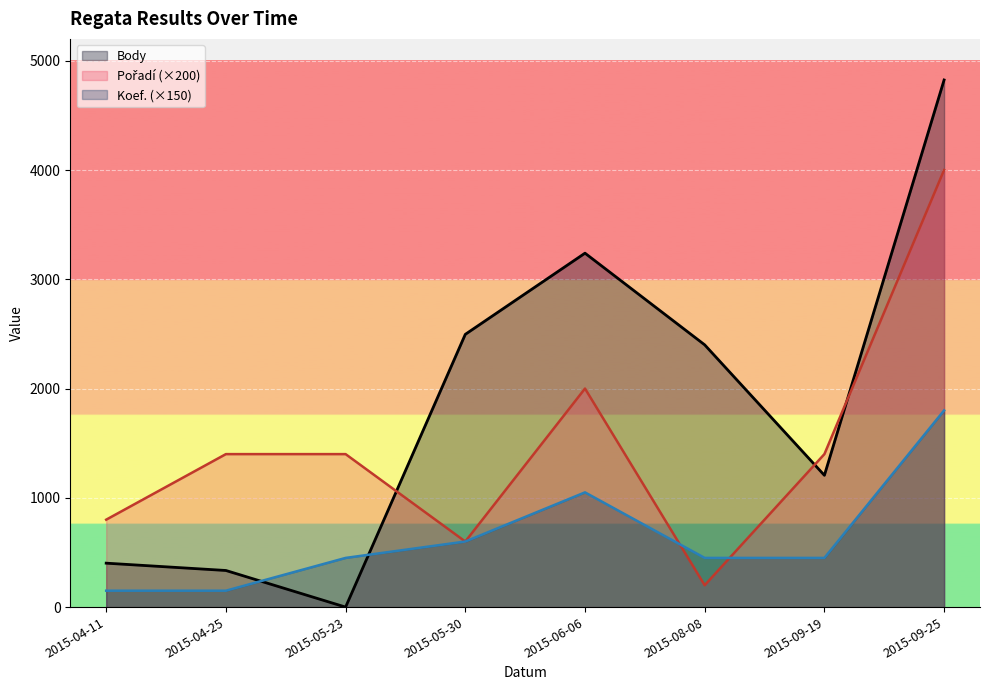

Reading left to right, list all the values displayed in this chart.

Body: 402	335	0	2496	3239	2400	1206	4824
Pořadí: 800	1400	1400	600	2000	200	1400	4000
Koef.: 150	150	450	600	1050	450	450	1800